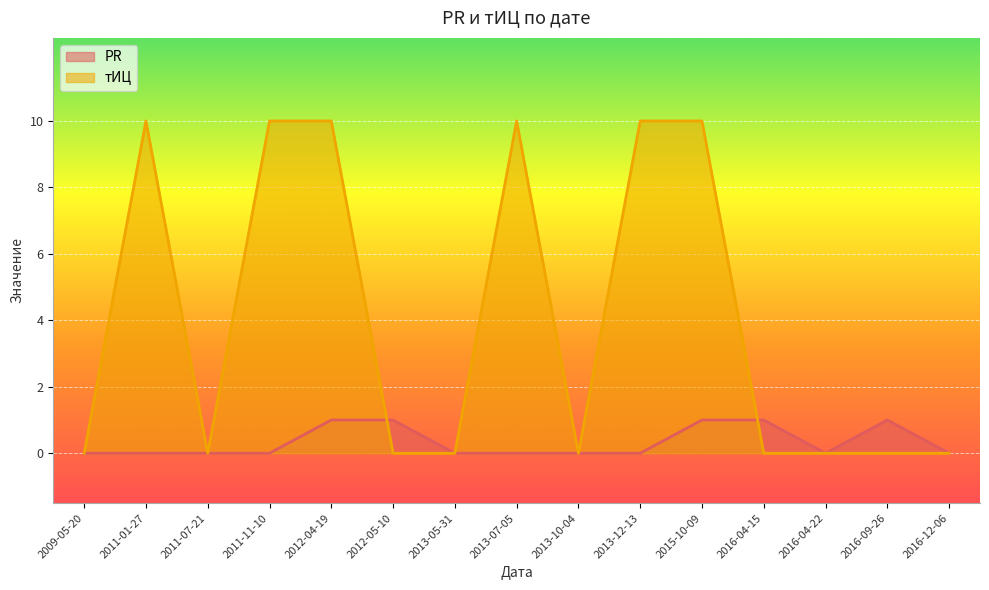

Count the number of categories in the chart.

15